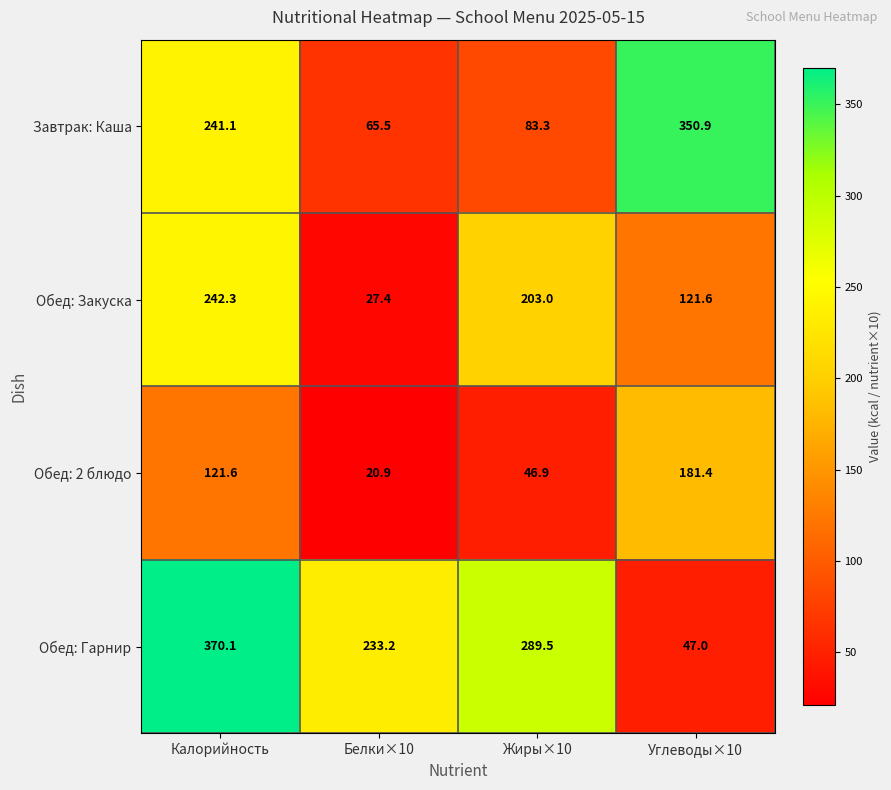

Which series has the largest total across all categories?

Обед: Гарнир